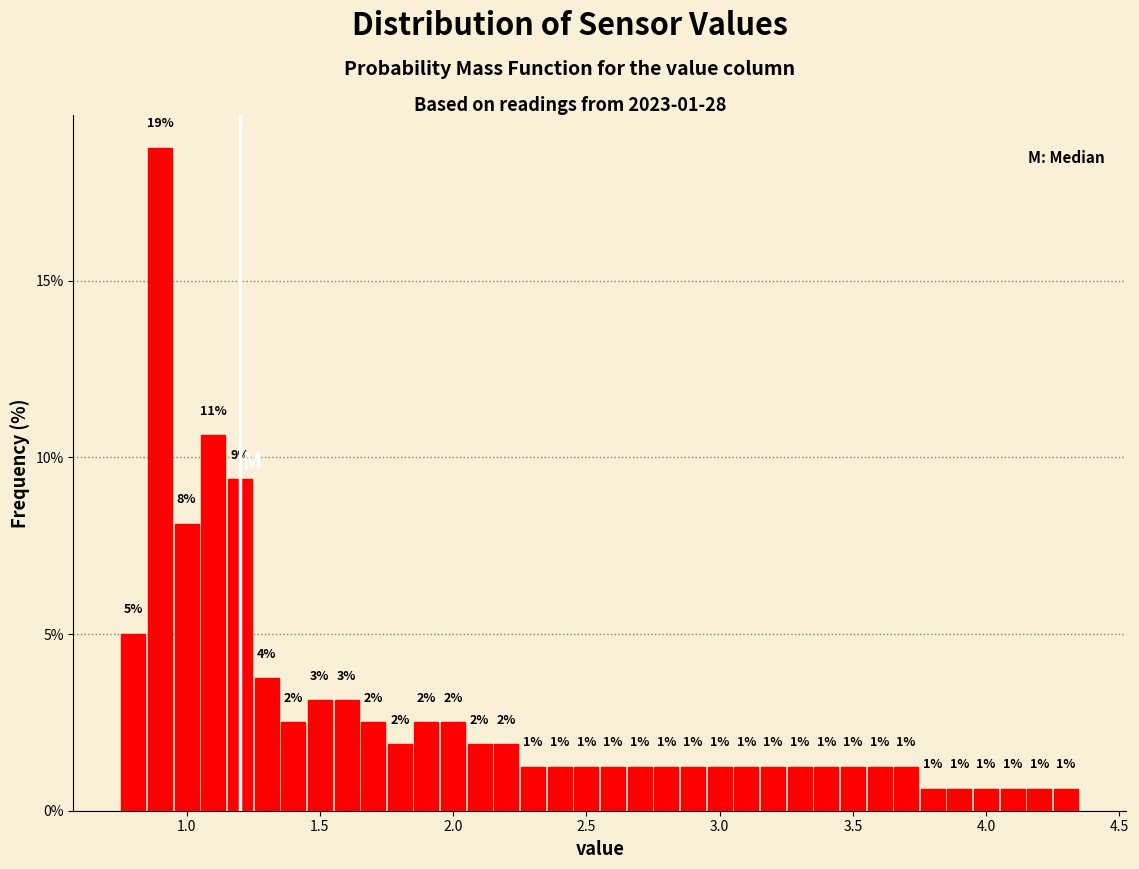

Around what value on the x-axis is the tallest bar? Give the approximate position of its centre, as read against the axis.

0.90